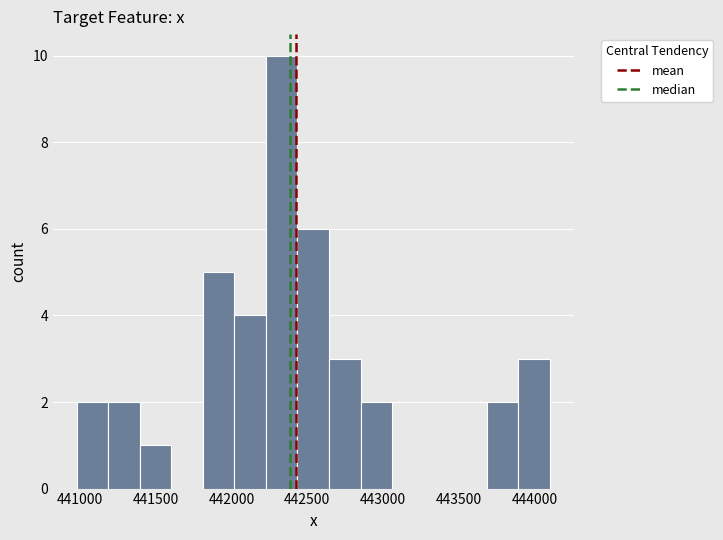

What is the height of the bar covering 443900 to 444100 on the x-axis? Neither the bar edges nor the heights are printed on the chart, so give them approximately, as read against the axes.

3